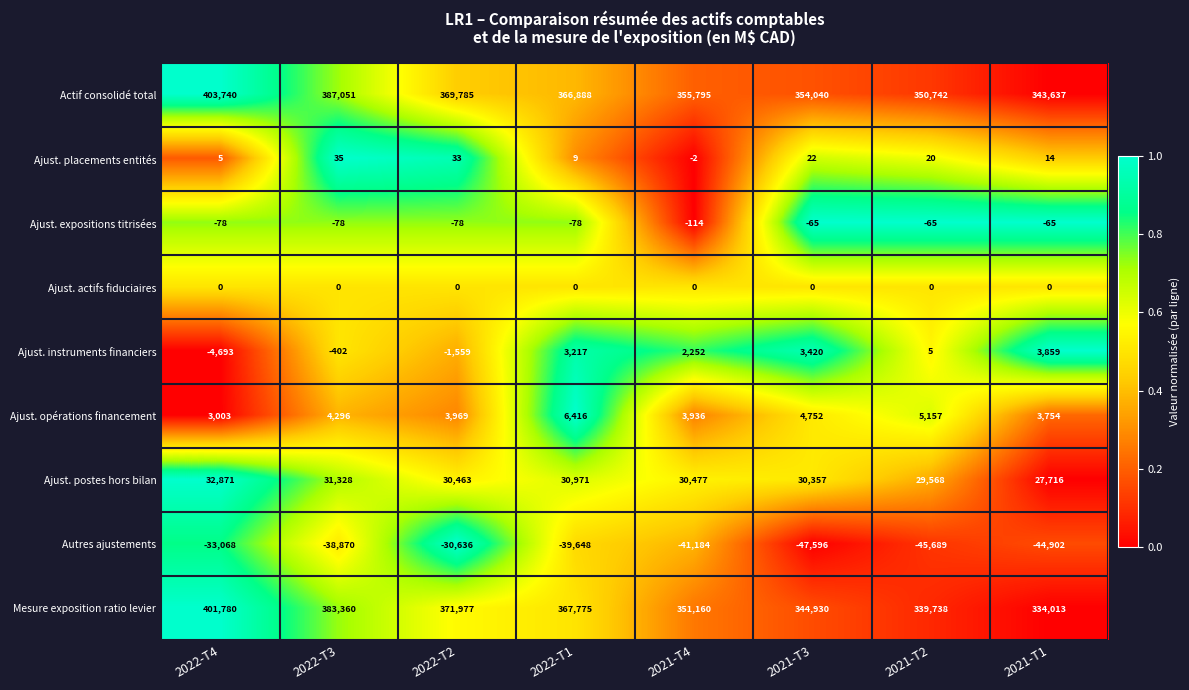

What is the total value across all series at 2022-T2?

743954